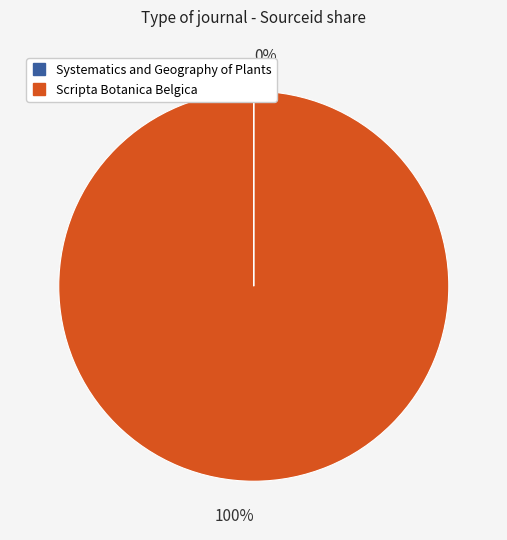

Which slice is the largest?

Scripta Botanica Belgica